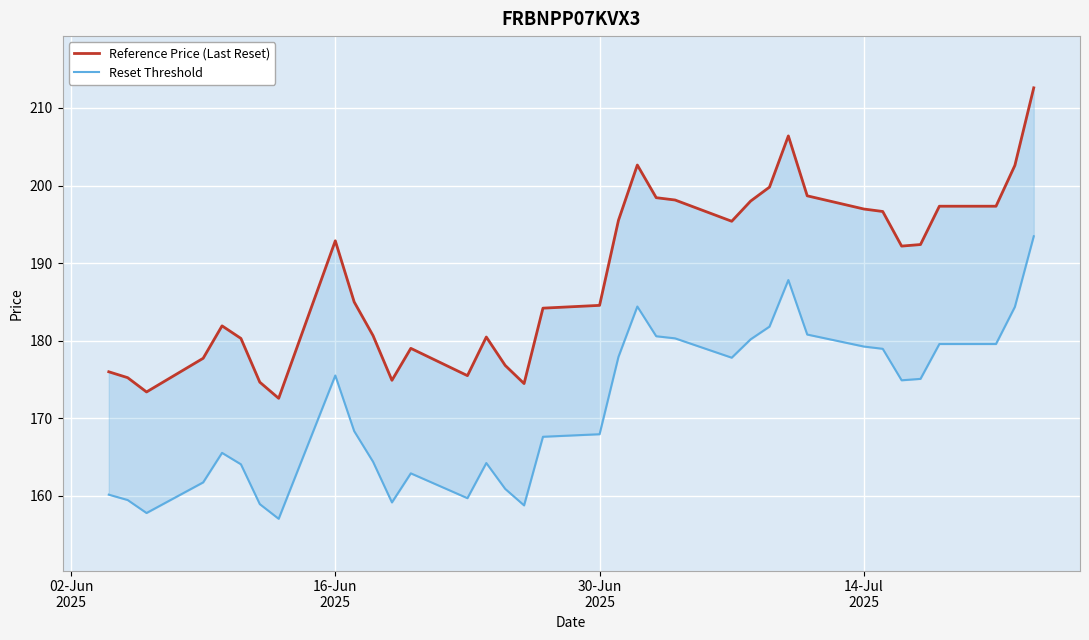

True or false: Reset Threshold and Reference Price (Last Reset) intersect in this chart.

False